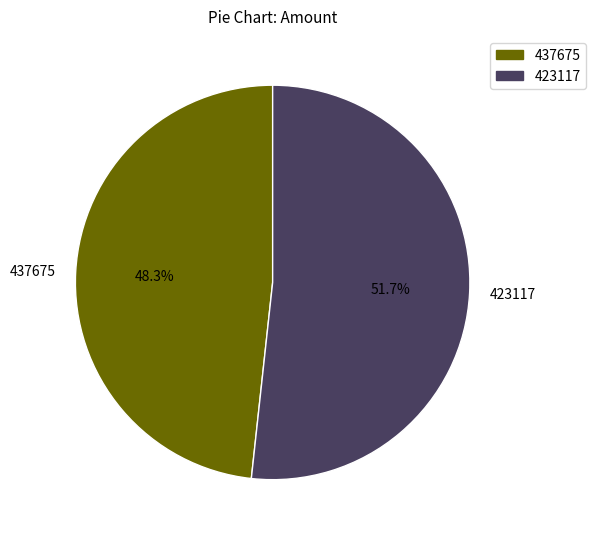

Between 437675 and 423117, which is larger?

423117